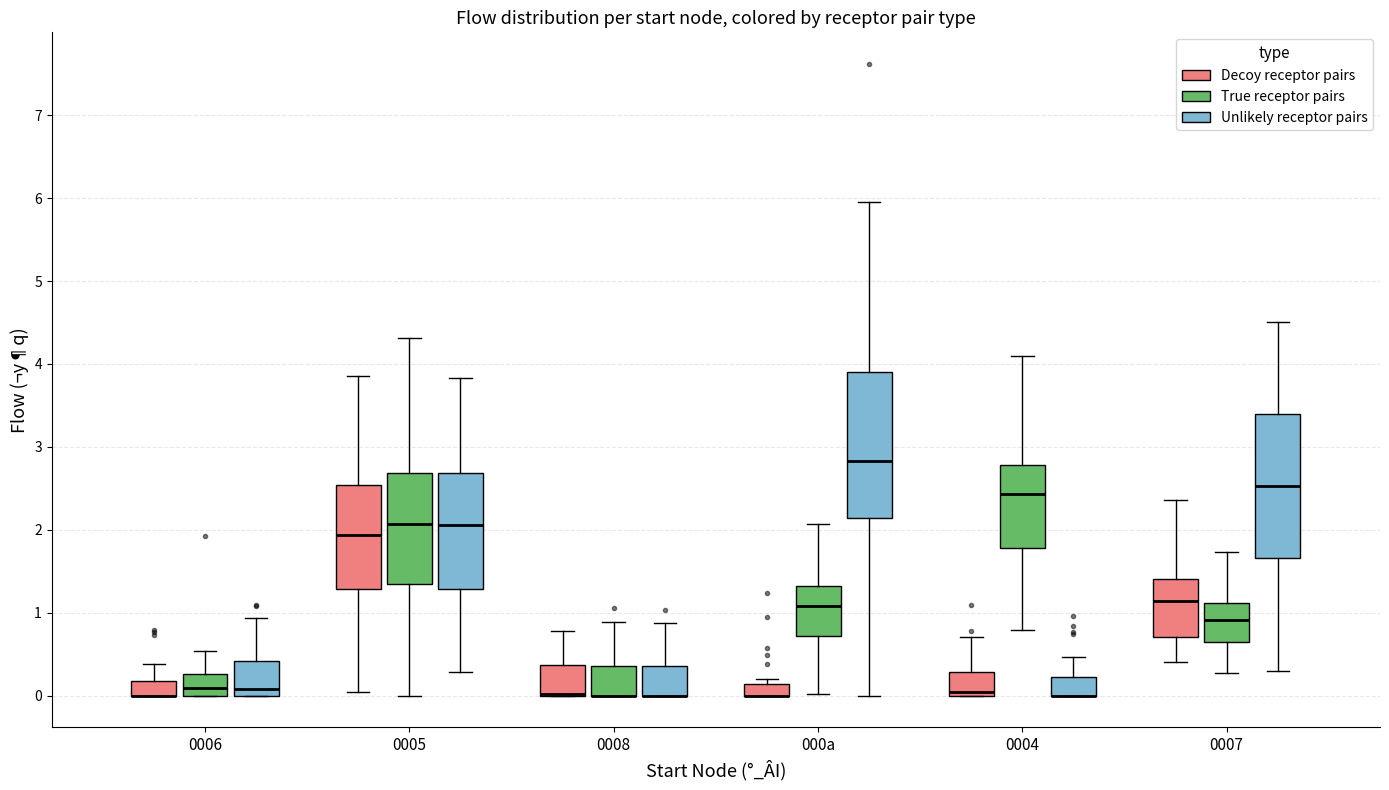

Where is the upper edge of the box for 0008 (Decoy receptor pairs) on the y-axis? The values are not printed on the chart, so give them approximately, as read against the axis.

0.4